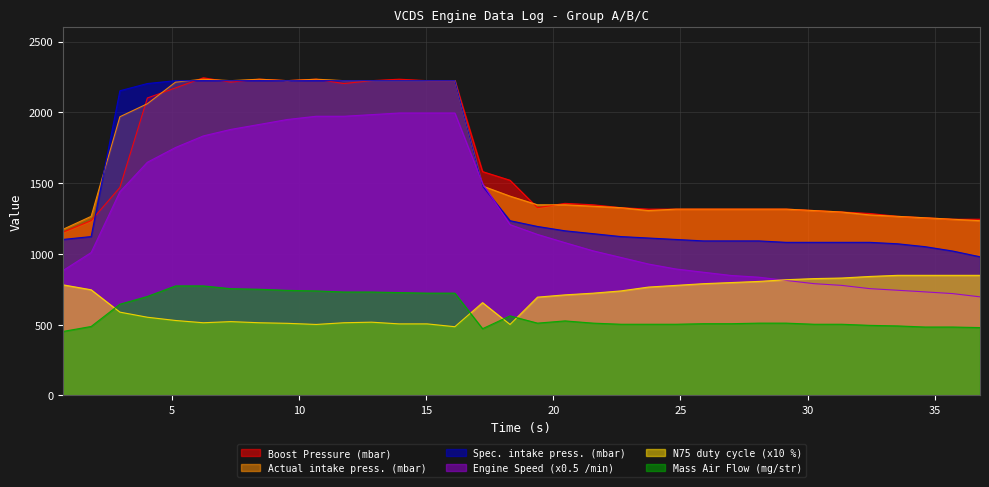

Which series has the largest range (max minus min)?

Engine Speed (x0.5 /min)